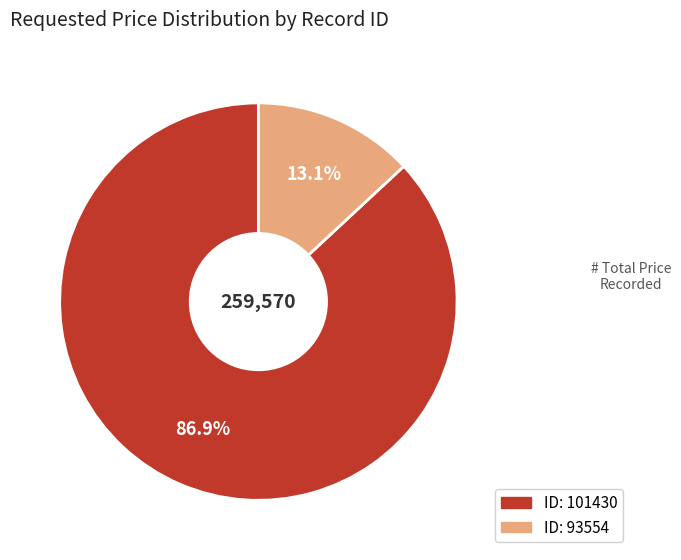

Does any single category account for the majority?

Yes